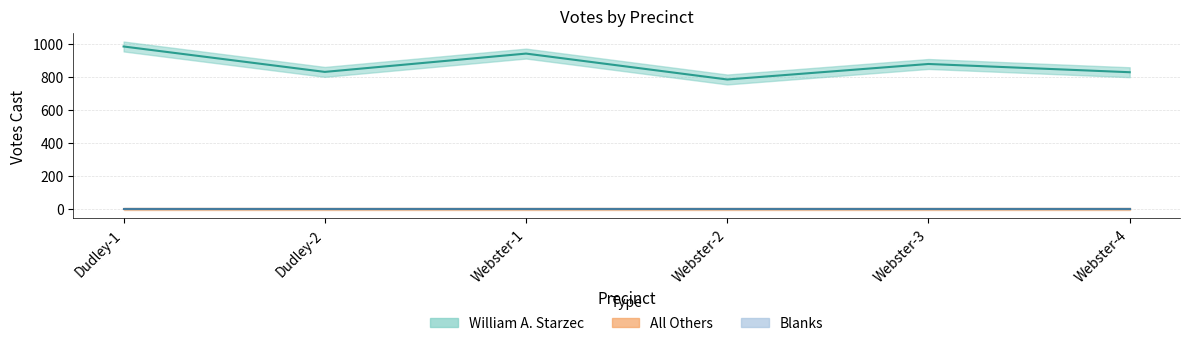

What is the spread (max minus min) of values at Dudley-1?

985